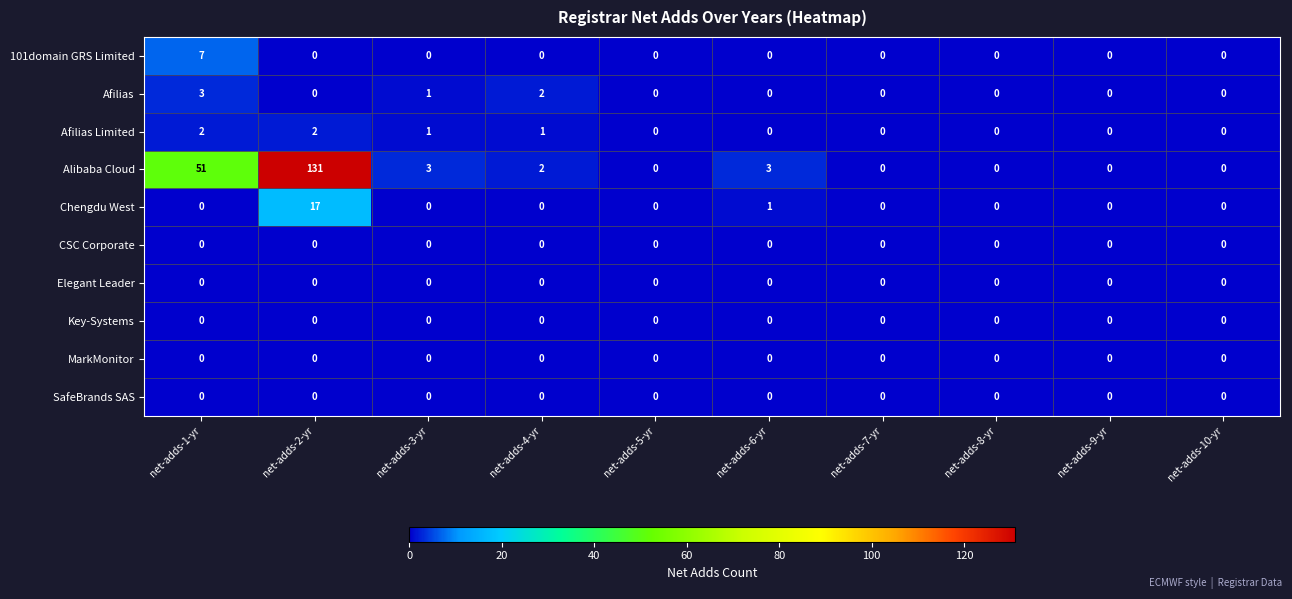

What is the greatest value displayed?

131